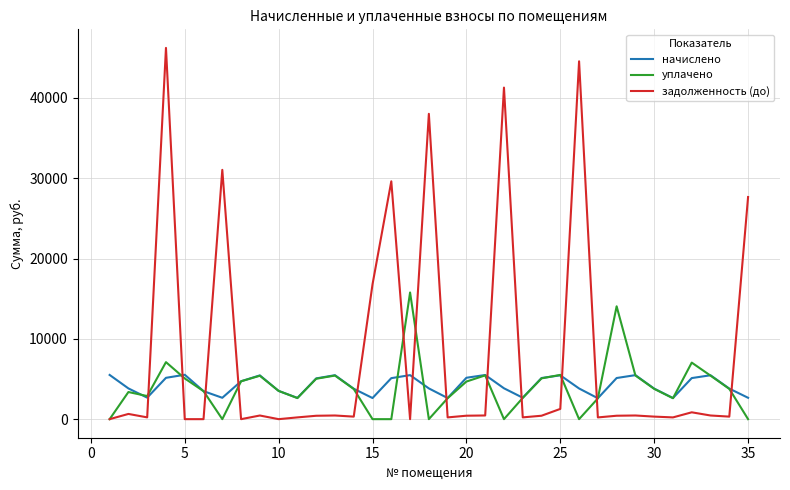

Which series has the largest total across all categories?

задолженность (до)